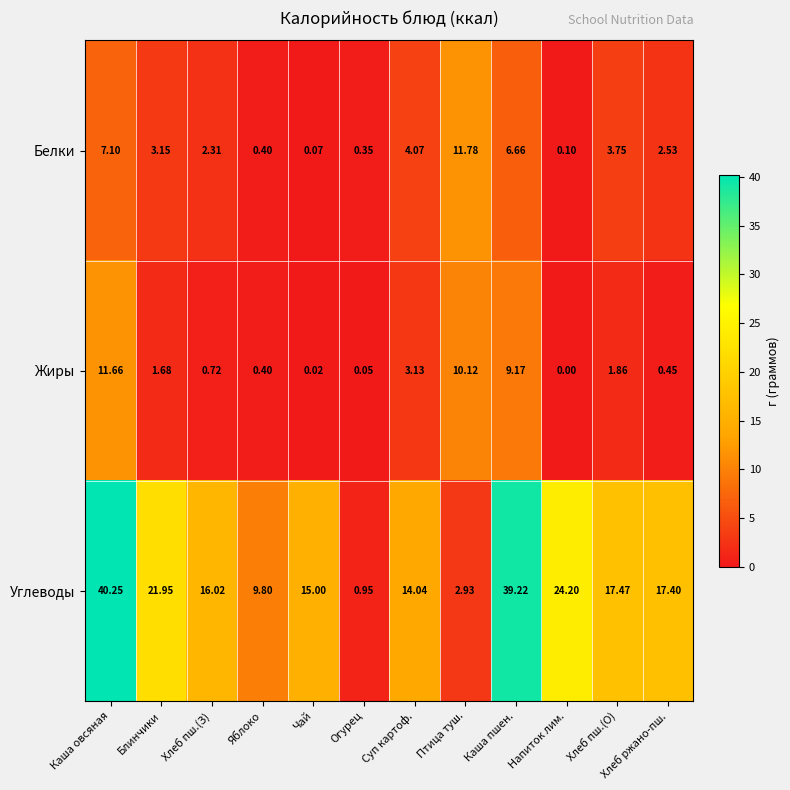

Which series has the largest total across all categories?

Углеводы